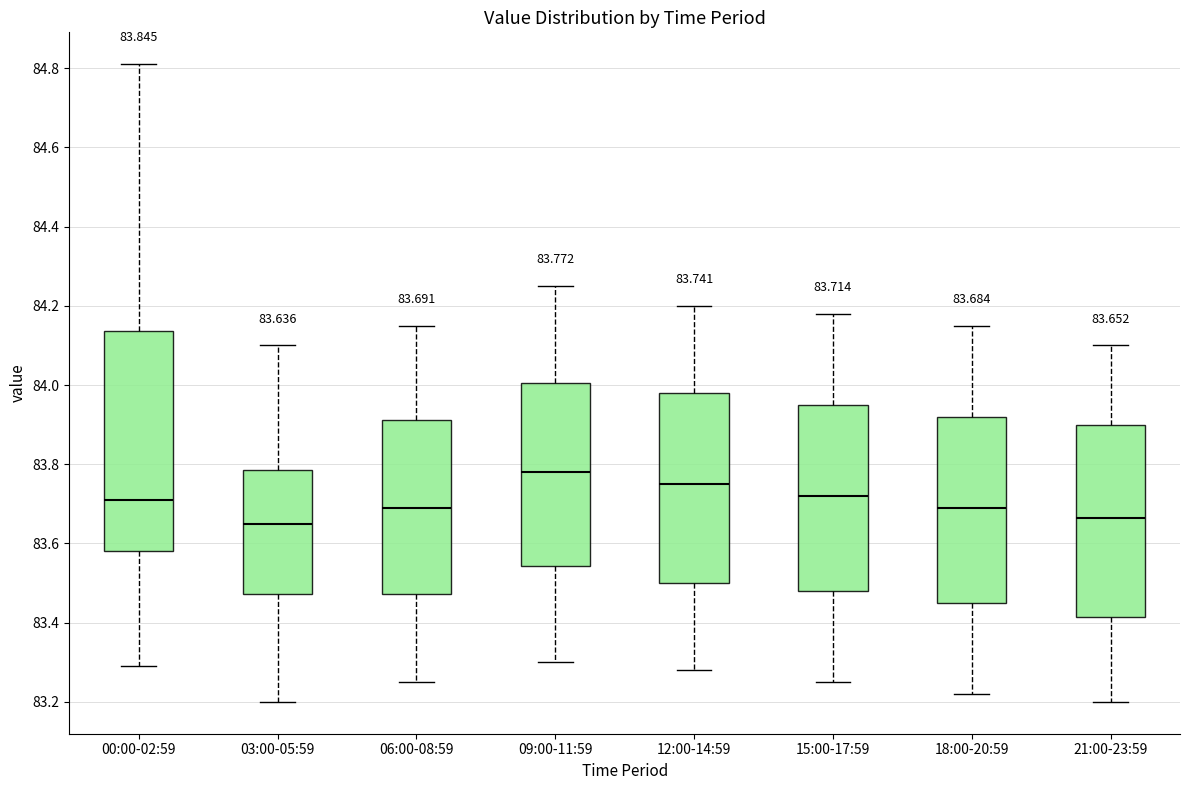

Comparing the boxes themselves (not the whiskers), which one is the tallest?

00:00-02:59